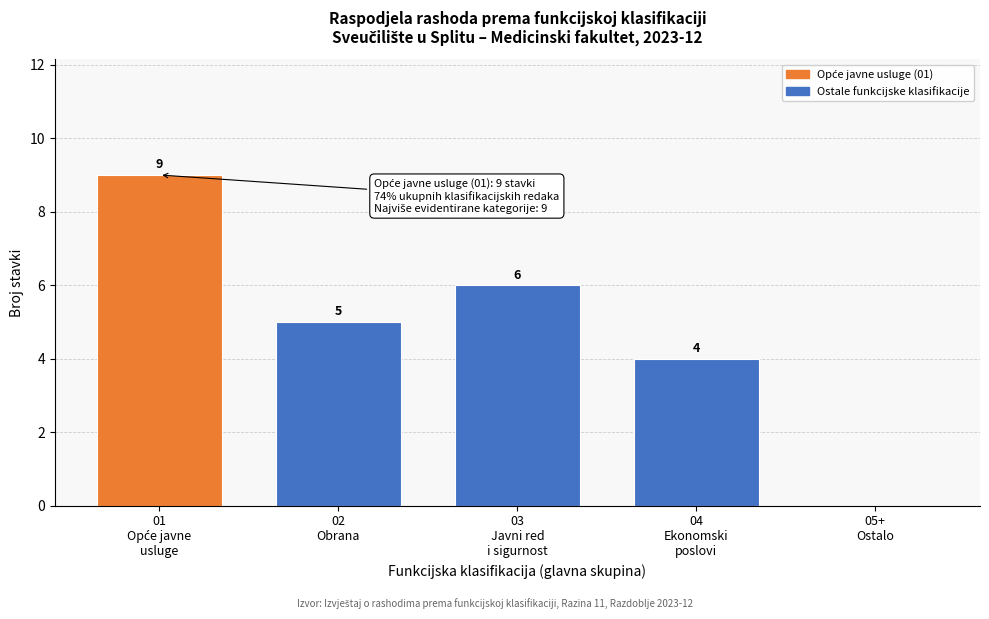

How many values are between 4 and 6?

3